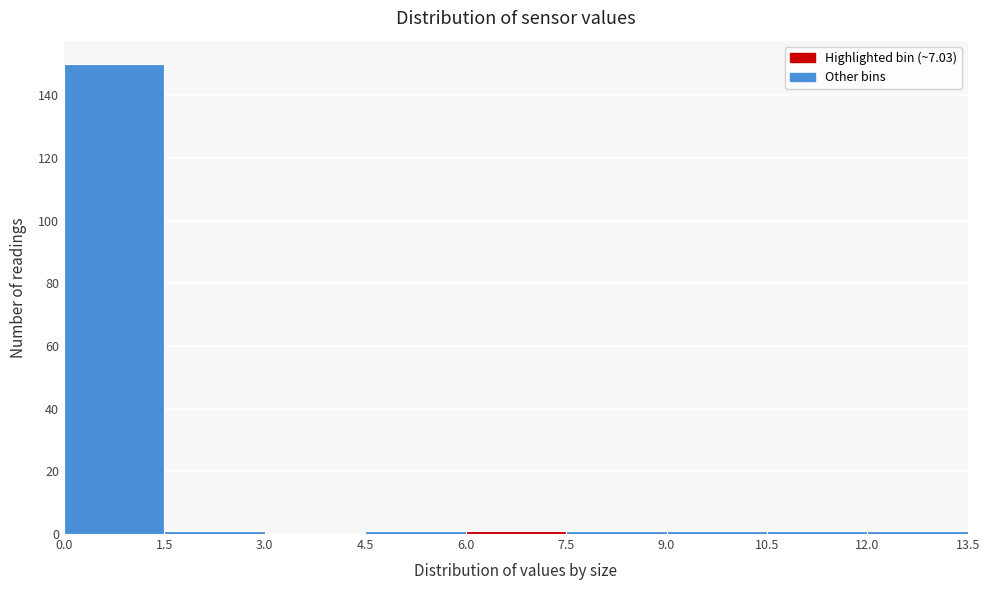

Reading left to right, transcribe this chart: for each bar, give the range it covers on the x-axis and its height. The values are not printed on the chart, so give them approximately, as read against the axis.

0.0 to 1.5: 150
1.5 to 3.0: under 2
3.0 to 4.5: 0
4.5 to 6.0: under 2
6.0 to 7.5: under 2
7.5 to 9.0: under 2
9.0 to 10.5: under 2
10.5 to 12.0: under 2
12.0 to 13.5: under 2